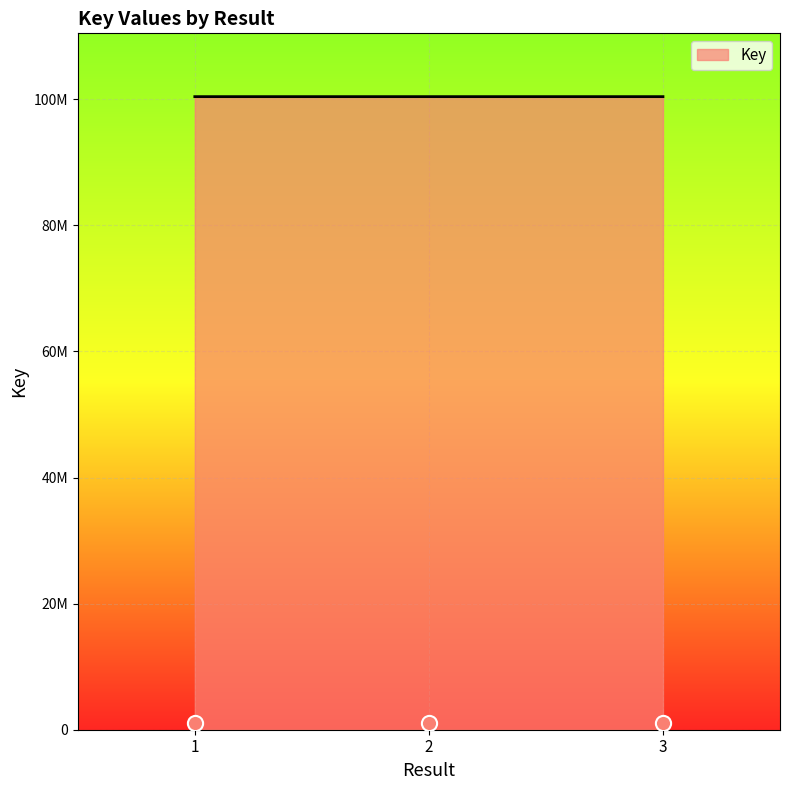

What is the change in value from 1 to 2?

+103